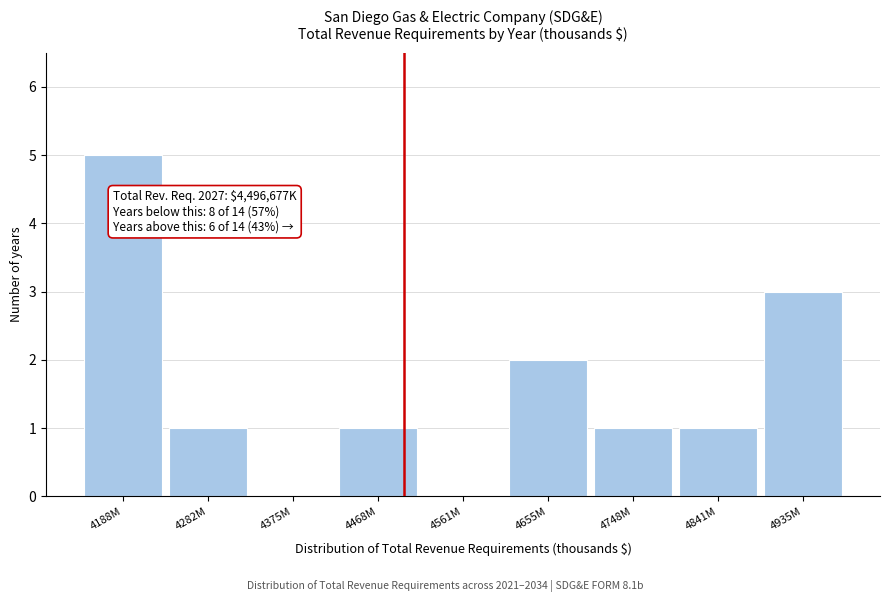

Reading right to left, list all the values displayed in this chart.

4935M=3	4841M=1	4748M=1	4655M=2	4561M=0	4468M=1	4375M=0	4282M=1	4188M=5